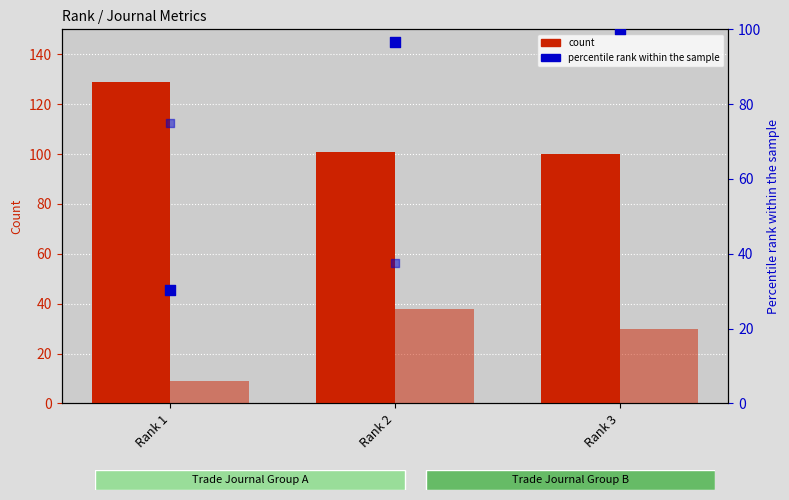

At how many categories does at least one series exceed 10?

3